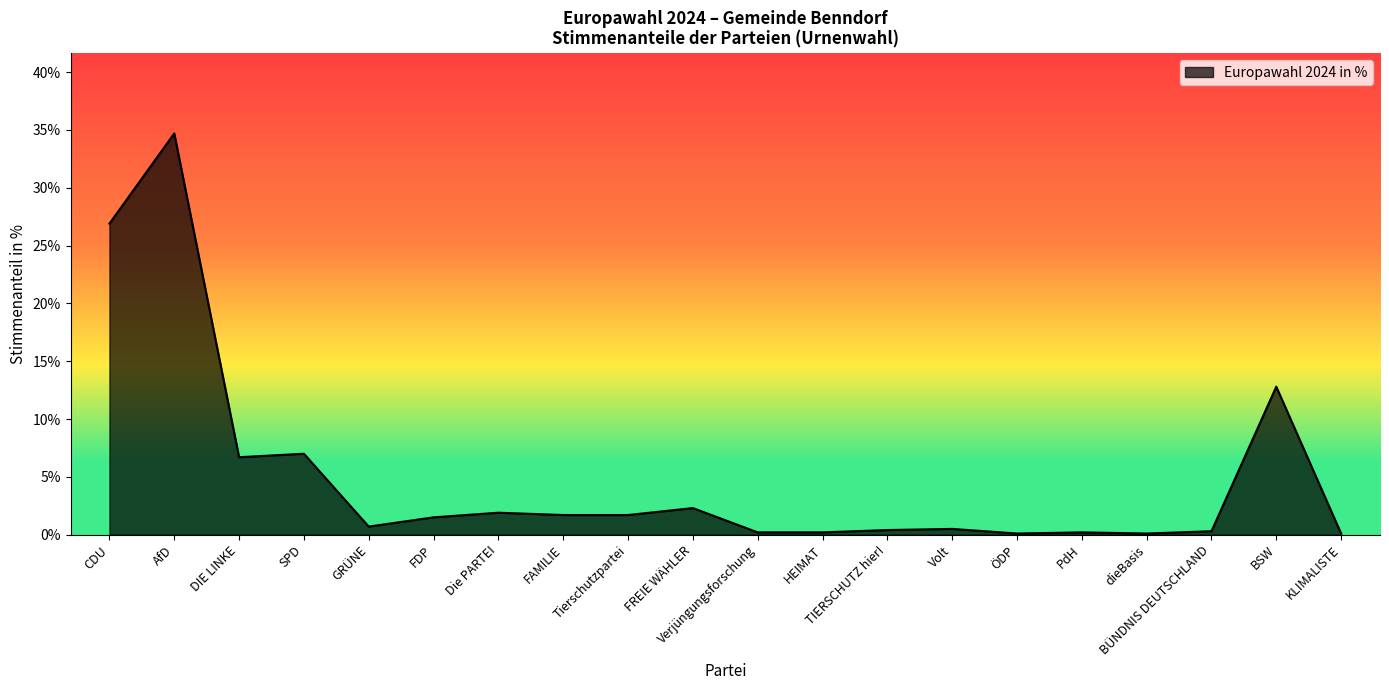

At which label is the value closest to 17?

BSW